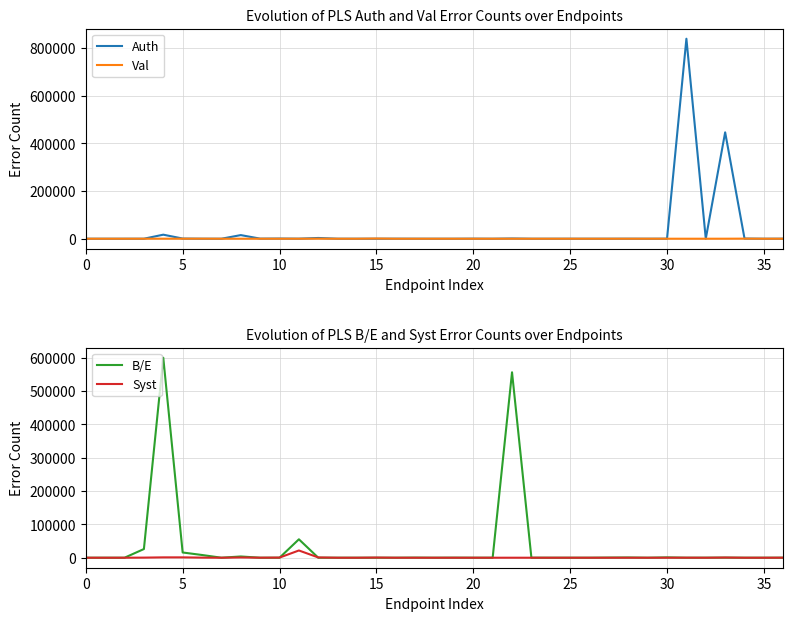

Rank the series by their maximum value, from highest to lowest.

Auth, B/E, Syst, Val